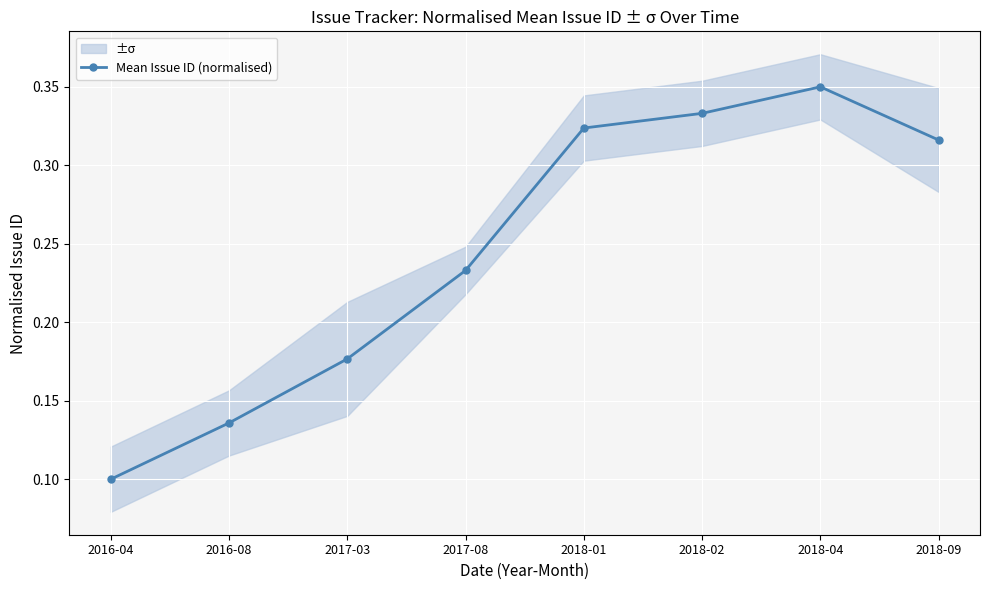

What is the sum of the values at 2018-01 and 2016-04?

0.4